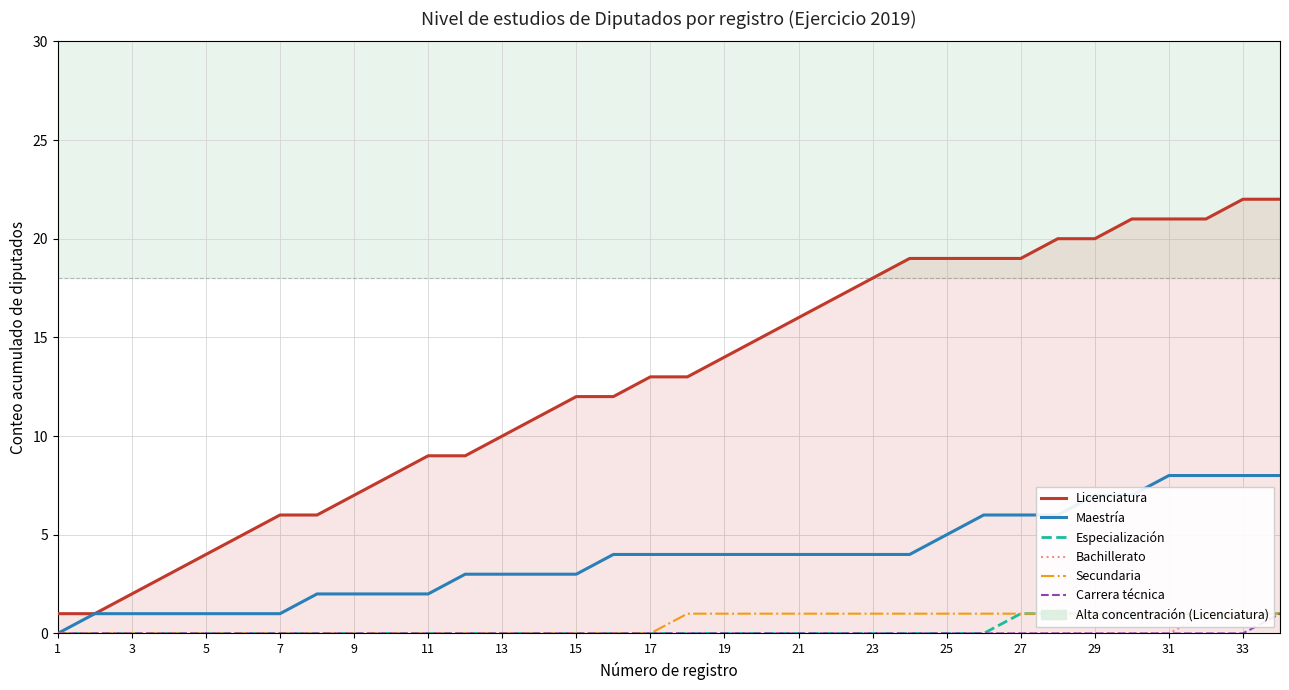

Reading left to right, list all the values displayed in this chart.

Licenciatura: 1	1	2	3	4	5	6	6	7	8	9	9	10	11	12	12	13	13	14	15	16	17	18	19	19	19	19	20	20	21	21	21	22	22
Maestría: 0	1	1	1	1	1	1	2	2	2	2	3	3	3	3	4	4	4	4	4	4	4	4	4	5	6	6	6	7	7	8	8	8	8
Especialización: 0	0	0	0	0	0	0	0	0	0	0	0	0	0	0	0	0	0	0	0	0	0	0	0	0	0	1	1	1	1	1	1	1	1
Bachillerato: 0	0	0	0	0	0	0	0	0	0	0	0	0	0	0	0	0	0	0	0	0	0	0	0	0	0	0	0	0	0	0	1	1	1
Secundaria: 0	0	0	0	0	0	0	0	0	0	0	0	0	0	0	0	0	1	1	1	1	1	1	1	1	1	1	1	1	1	1	1	1	1
Carrera técnica: 0	0	0	0	0	0	0	0	0	0	0	0	0	0	0	0	0	0	0	0	0	0	0	0	0	0	0	0	0	0	0	0	0	1